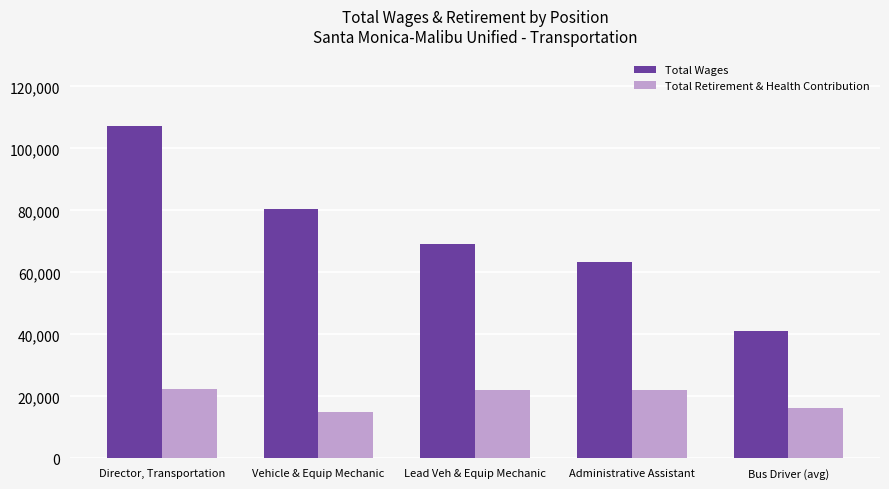

At which label does Total Retirement & Health Contribution reach its minimum?

Vehicle & Equip Mechanic